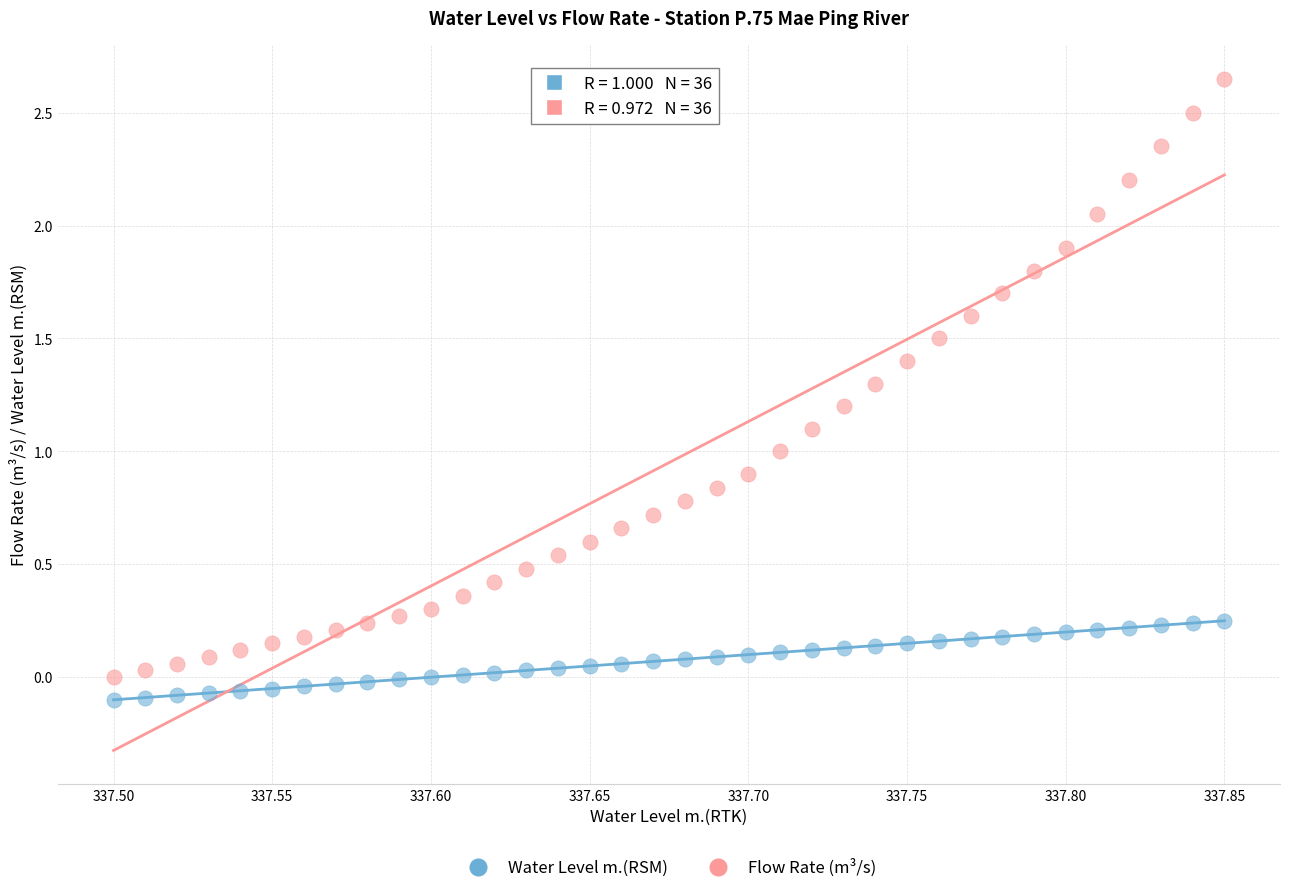

Which series contains the highest Y value?

Flow Rate (m³/s)